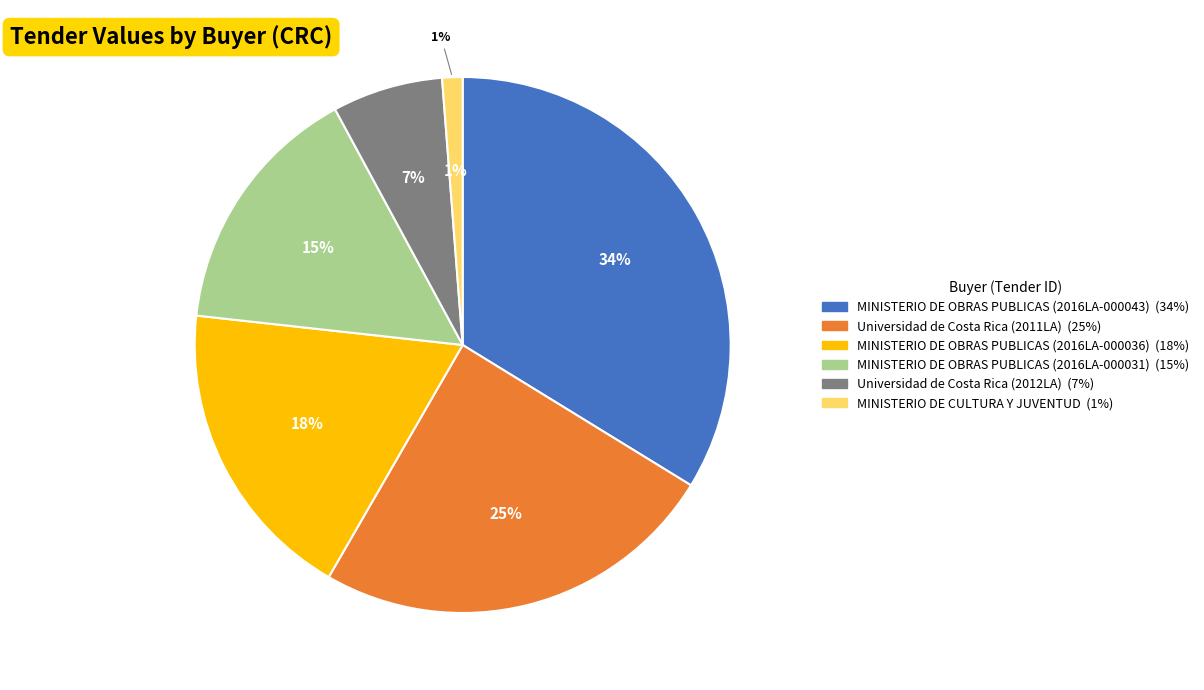

Is there any slice that represents more than half of the pie?

No